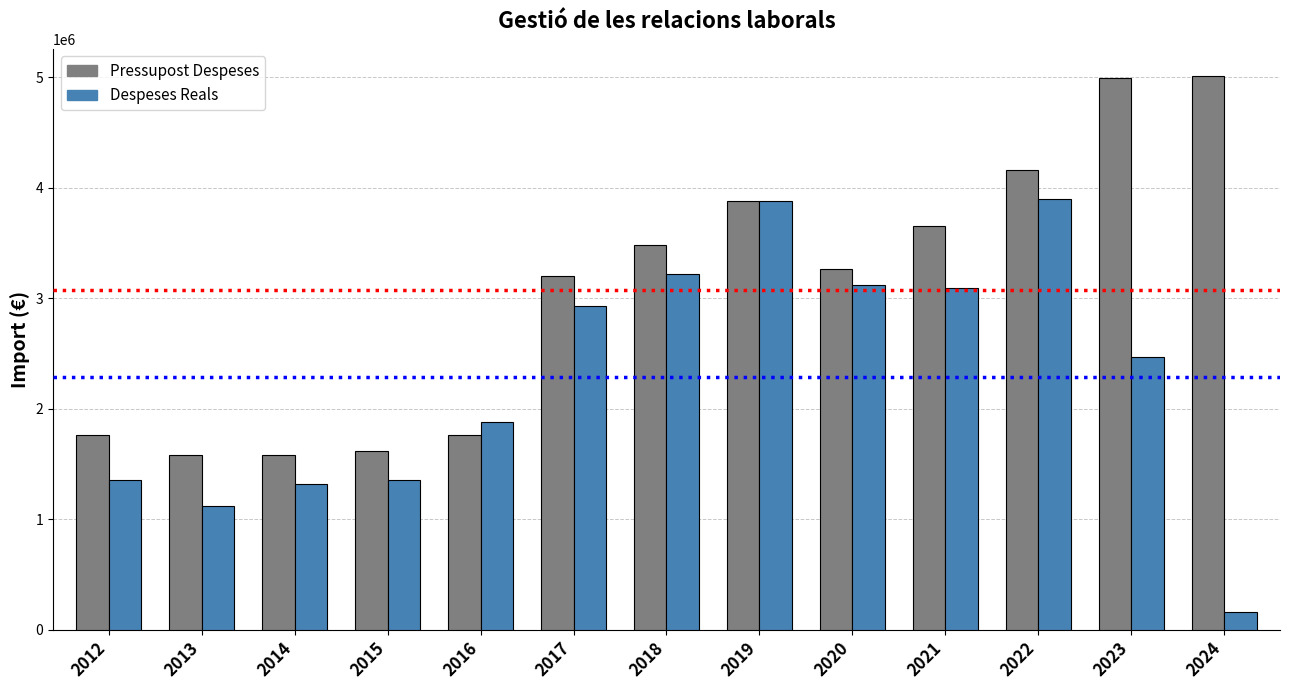

What is the difference between the Pressupost Despeses values at 2012 and 2018?

1718764.0